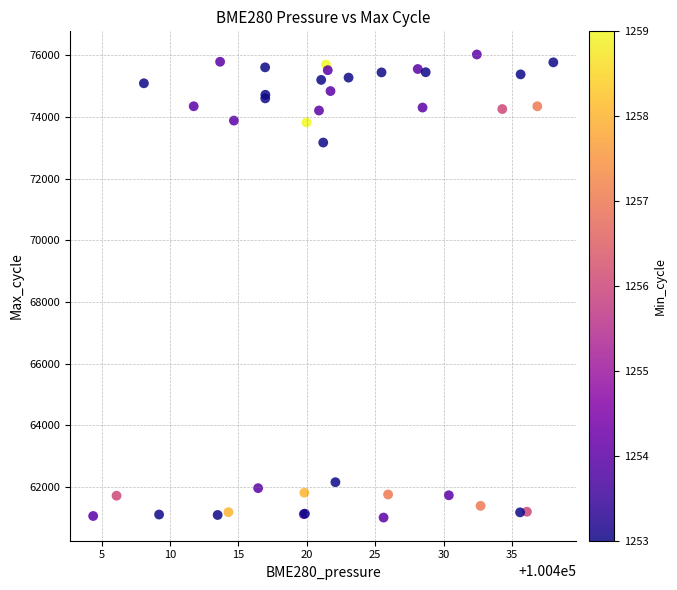

What Y value in the scatter plot is closest to 68516?

73169